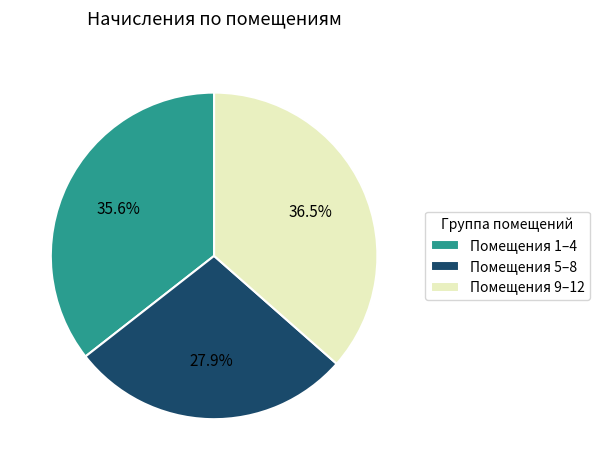

Between Помещения 5–8 and Помещения 9–12, which is larger?

Помещения 9–12